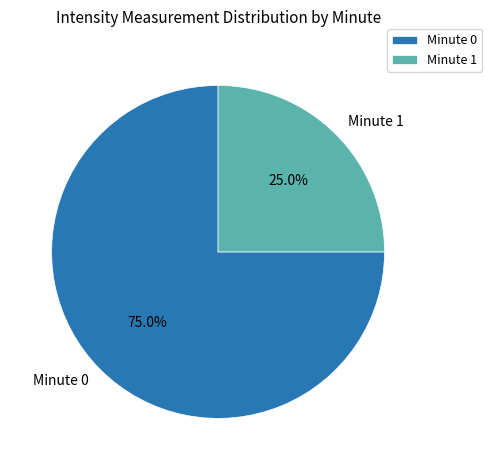

Is there any slice that represents more than half of the pie?

Yes